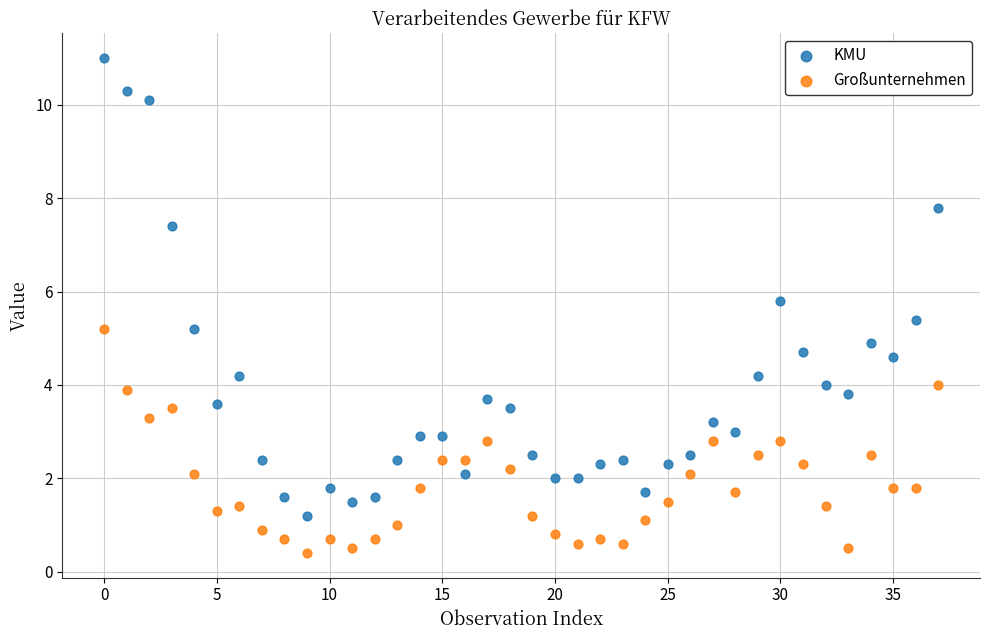

What are all the series names shown in the legend?

KMU, Großunternehmen